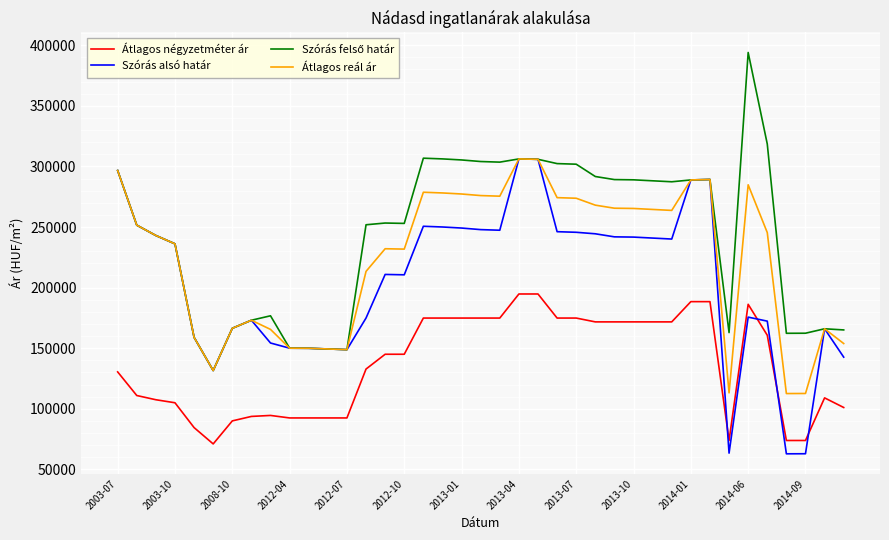

What is the smallest value displayed?

62833